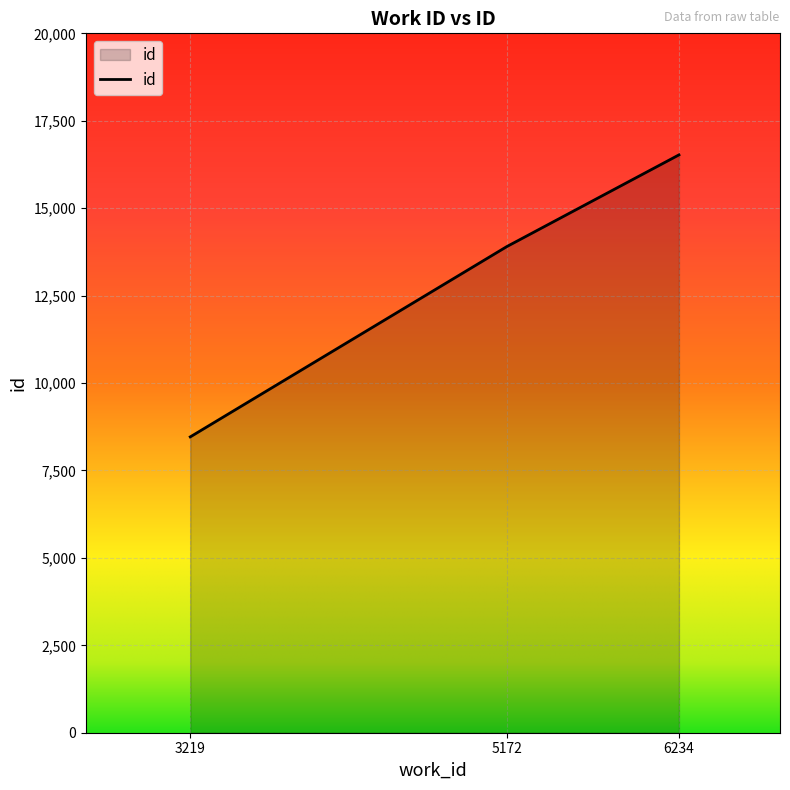

Reading left to right, list all the values displayed in this chart.

8460	13902	16524